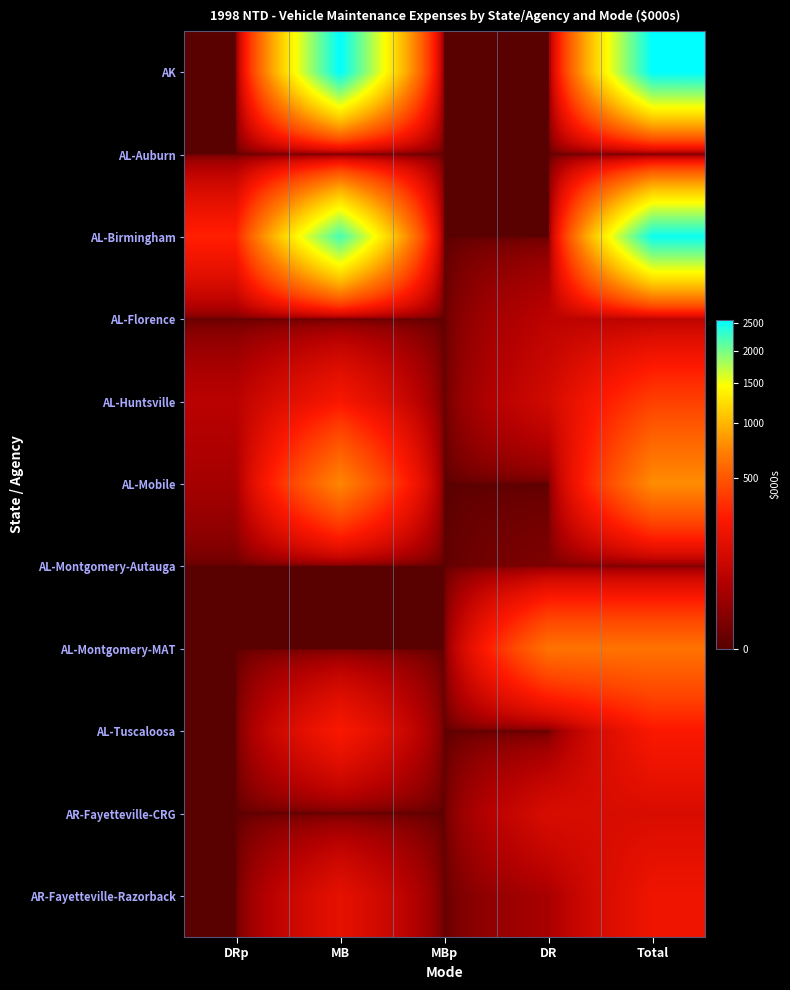

Reading left to right, transcribe all the data shown in this chart.

AK: DRp=0.0	MB=2565.3	MBp=0.0	DR=0.0	Total=2565.3
AL-Auburn: DRp=0.0	MB=0.0	MBp=0.0	DR=0.0	Total=0.0
AL-Birmingham: DRp=282.9	MB=2216.8	MBp=0.0	DR=0.0	Total=2499.7
AL-Florence: DRp=0.0	MB=0.0	MBp=0.0	DR=63.2	Total=63.2
AL-Huntsville: DRp=57.4	MB=232.7	MBp=0.0	DR=105.7	Total=395.7
AL-Mobile: DRp=30.7	MB=749.0	MBp=0.0	DR=0.0	Total=779.7
AL-Montgomery-Autauga: DRp=0.0	MB=0.0	MBp=0.0	DR=5.2	Total=5.2
AL-Montgomery-MAT: DRp=0.0	MB=0.0	MBp=0.0	DR=644.7	Total=644.7
AL-Tuscaloosa: DRp=0.0	MB=242.4	MBp=0.0	DR=0.0	Total=242.4
AR-Fayetteville-CRG: DRp=0.0	MB=0.0	MBp=0.0	DR=124.9	Total=124.9
AR-Fayetteville-Razorback: DRp=0.0	MB=164.8	MBp=0.0	DR=35.0	Total=199.8